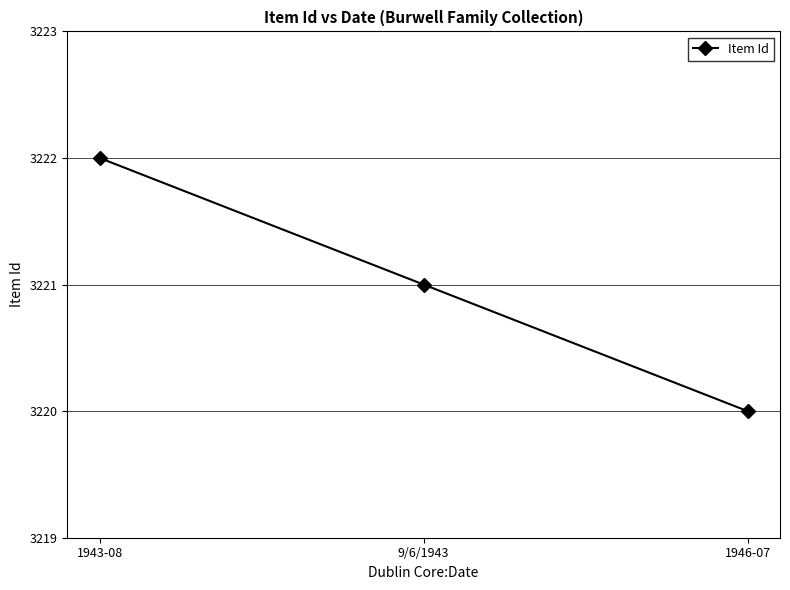

What is the smallest value displayed?

3220